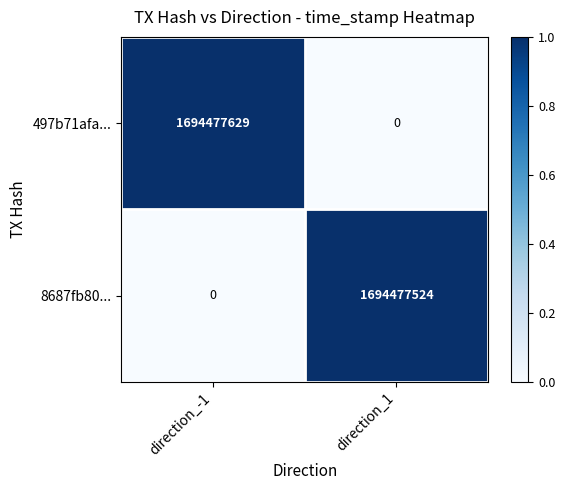

True or false: 8687fb80... has a value of 0 at direction_-1.

True